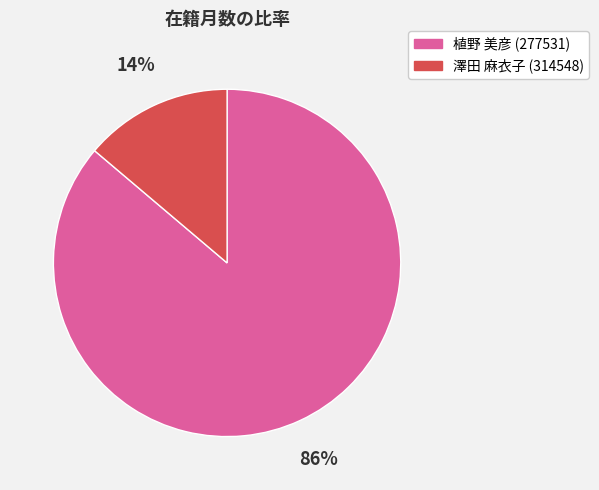

Count the number of slices in the pie.

2